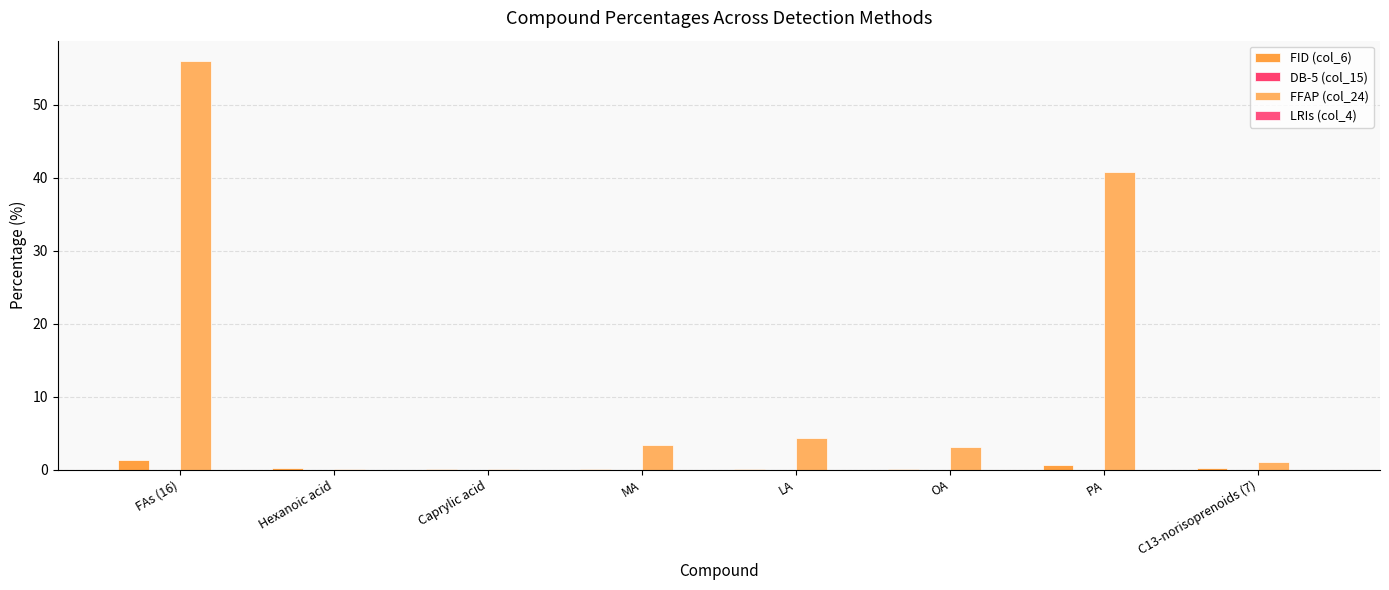

At which label is FFAP (col_24) closest to 28?

PA